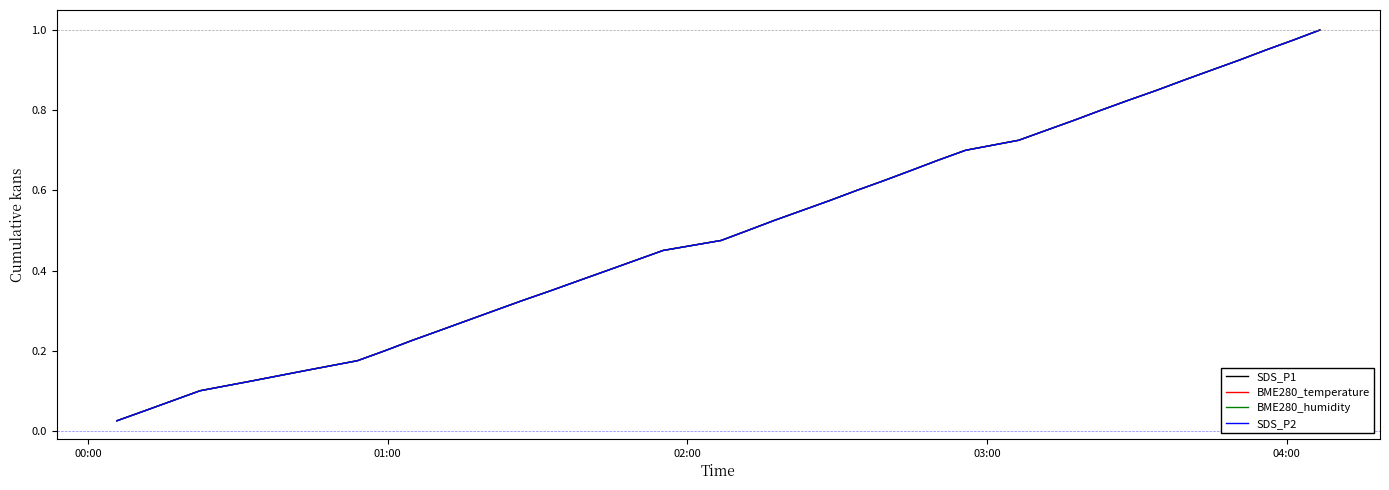

Does the chart display data point markers on the line(s)?

No